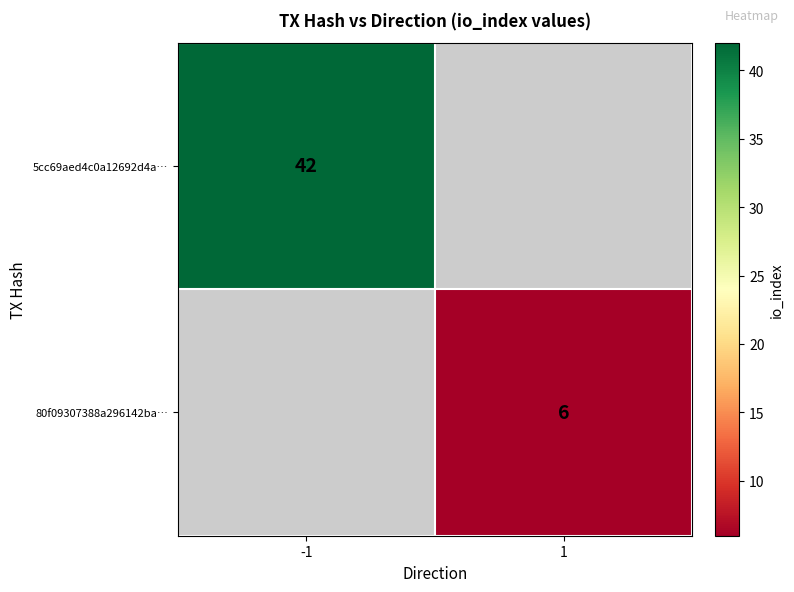

The value of 80f09307388a296142ba… at 1 is 6. True or false?

True